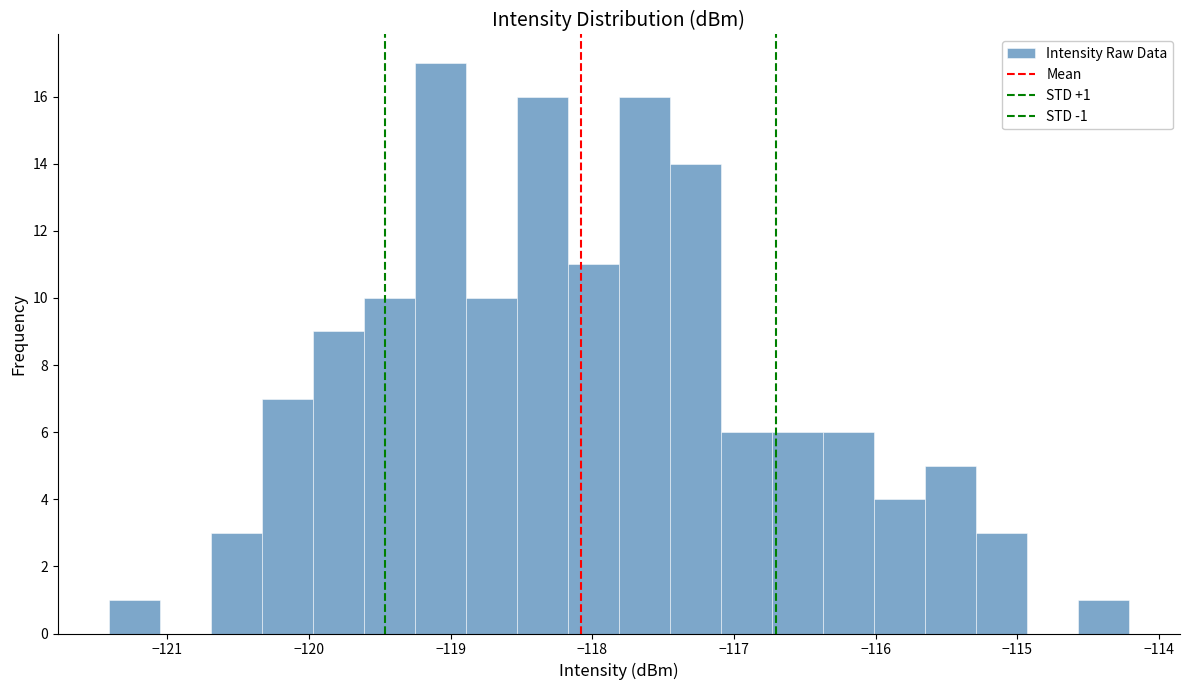

Read against the x-axis, roughly where is the centre of the tallest bar?

-119.1